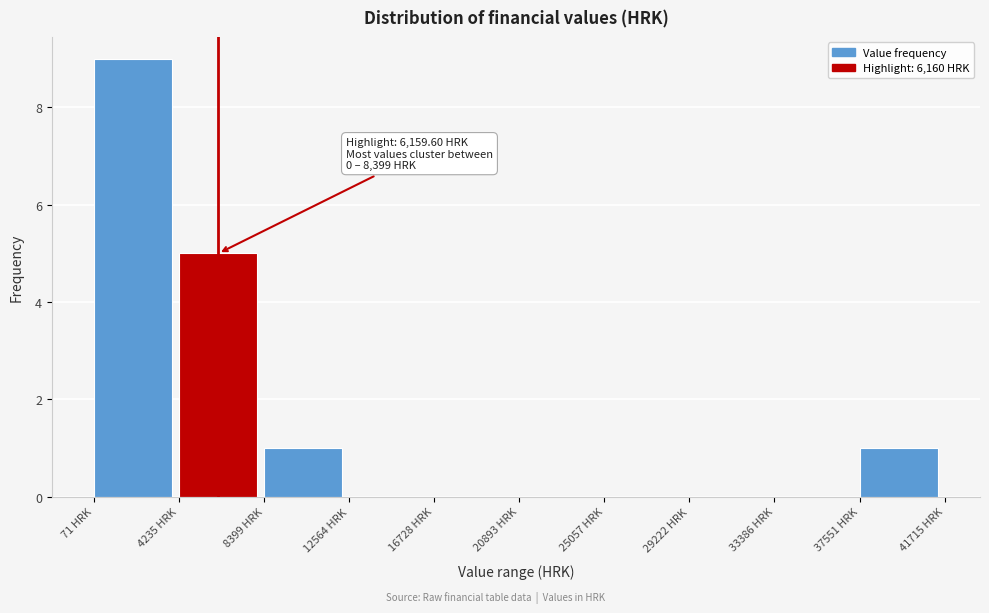

Which range on the x-axis has the tallest bar?

0 to 4000